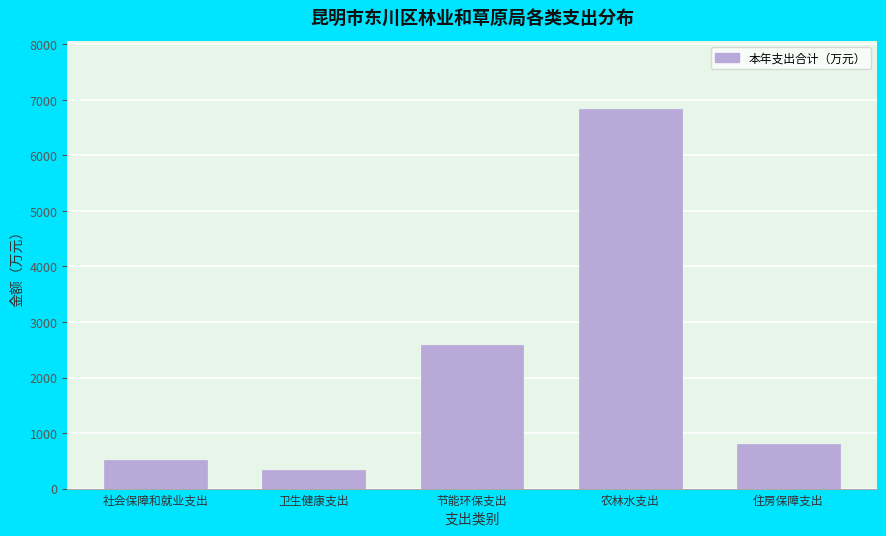

Reading right to left, extract all data points from this chart.

住房保障支出=807.9	农林水支出=6831.1	节能环保支出=2594.1	卫生健康支出=337.3	社会保障和就业支出=508.7